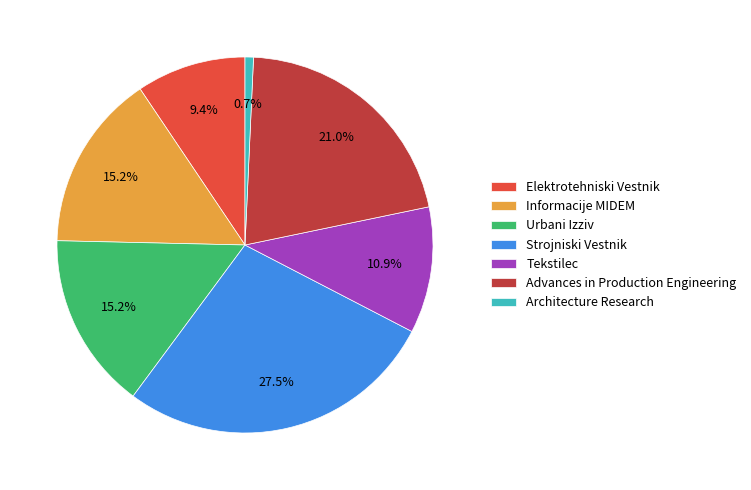

What is the ratio of the value at Urbani Izziv to the value at Advances in Production Engineering?

0.7